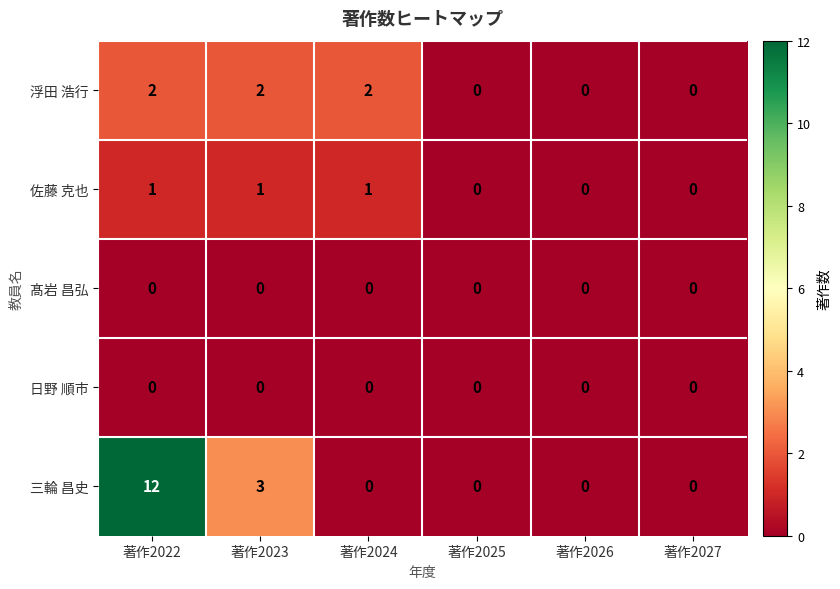

At which category is the sum across all series the highest?

著作2022